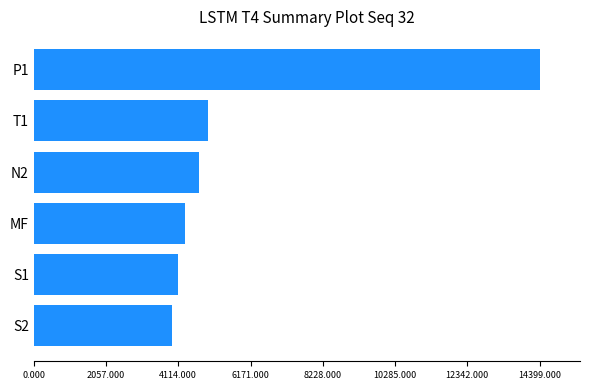

Are the bars grouped side by side (vs. stacked)?

No